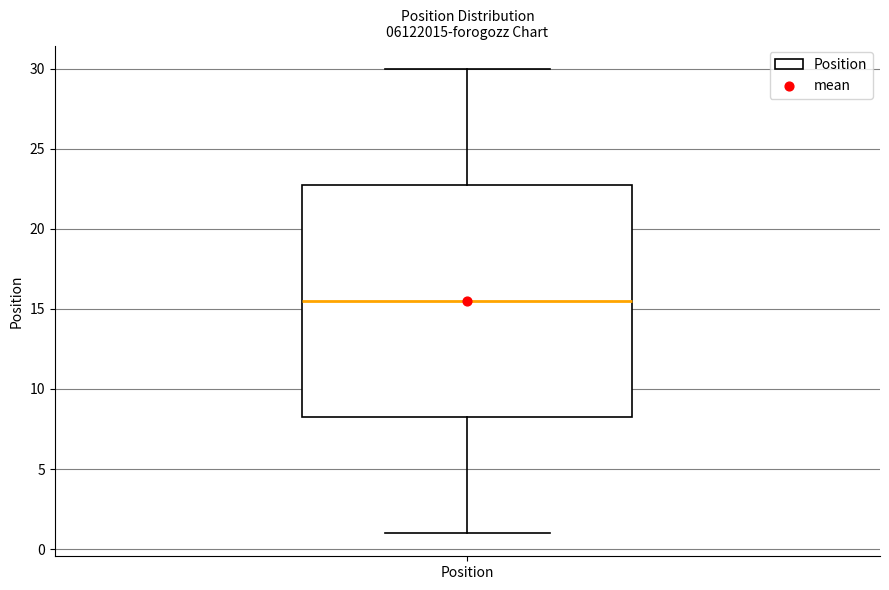

Transcribe this box plot: give where the median line is, the range the box spans, and where the two whiskers end, as read against the y-axis. The values are not printed on the chart, so give them approximately, as read against the axis.

median 15.5, box 8.5 to 23.0, whiskers 1.0 to 30.0